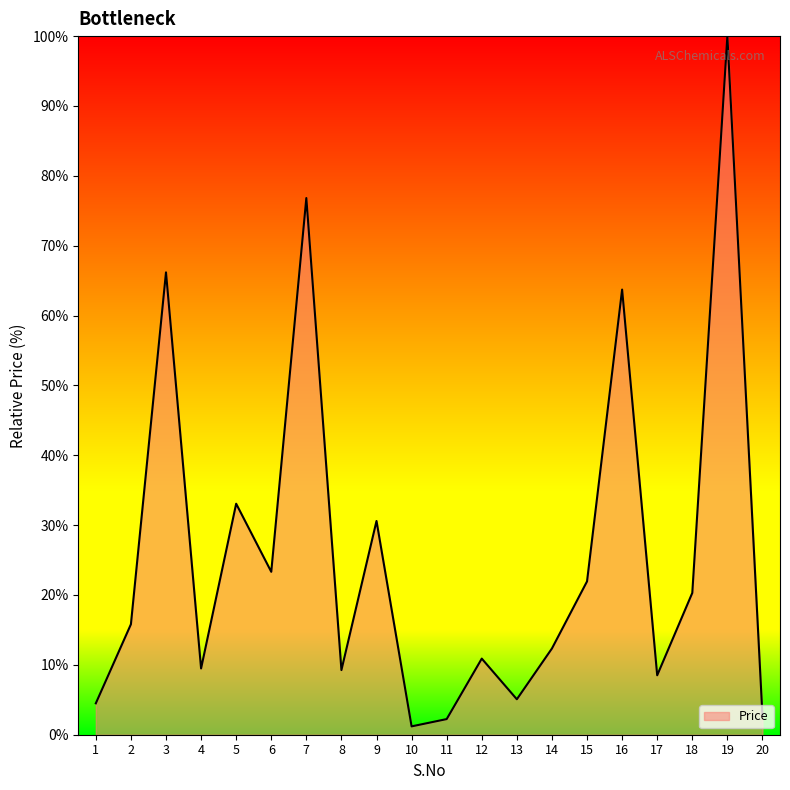

Between 4 and 6, which is larger?

6